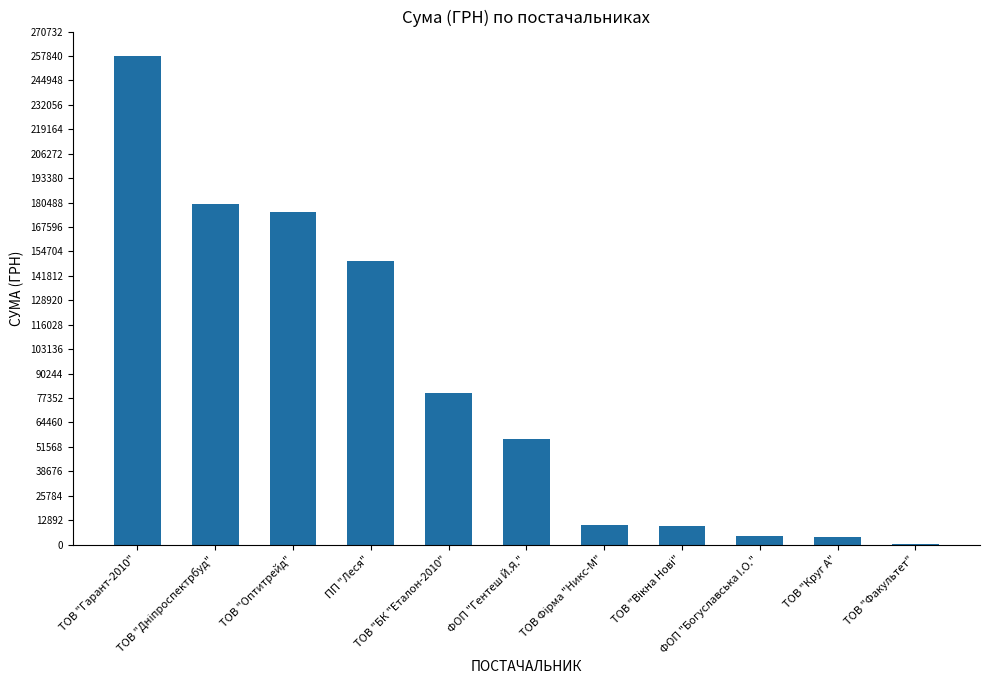

What is the greatest value displayed?

257856.4